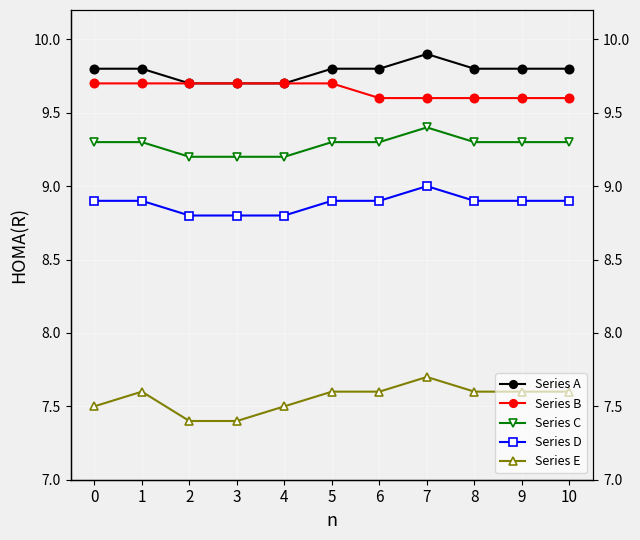

List the labels in order of Series A value, largest first.

7, 0, 1, 5, 6, 8, 9, 10, 2, 3, 4